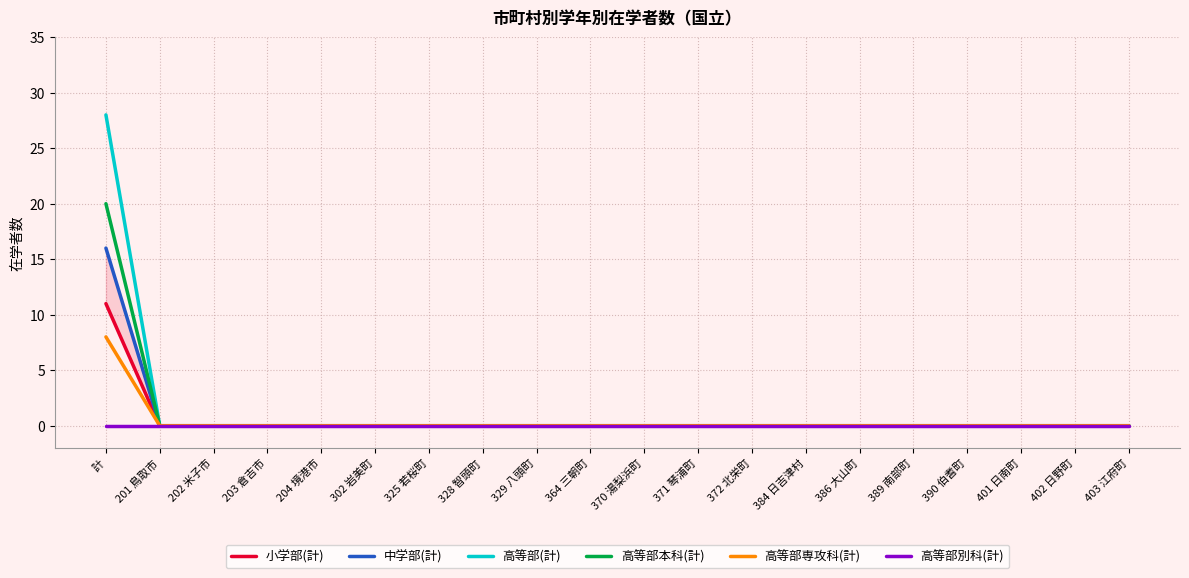

Does the chart display data point markers on the line(s)?

No